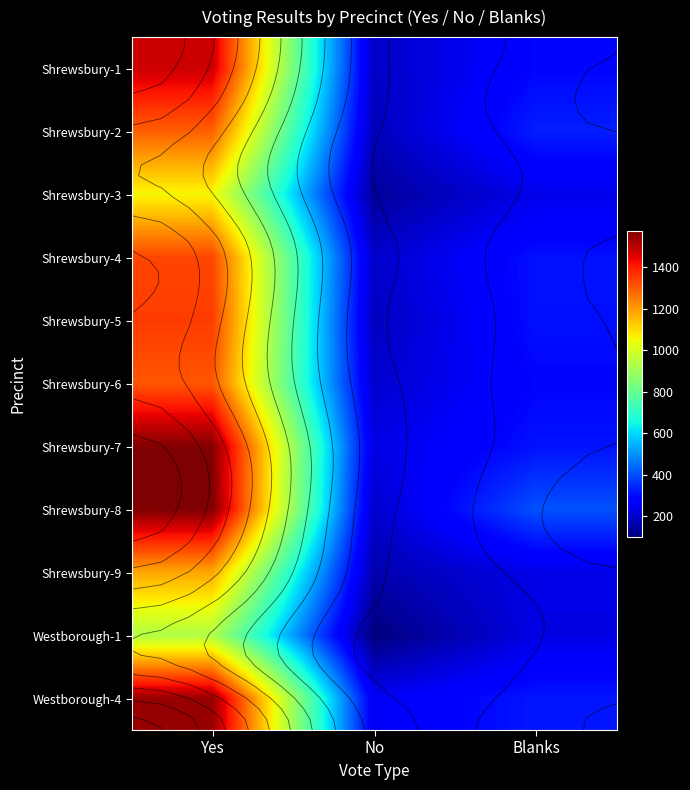

Is the value of Shrewsbury-1 at No greater than the value of Shrewsbury-6 at Yes?

No